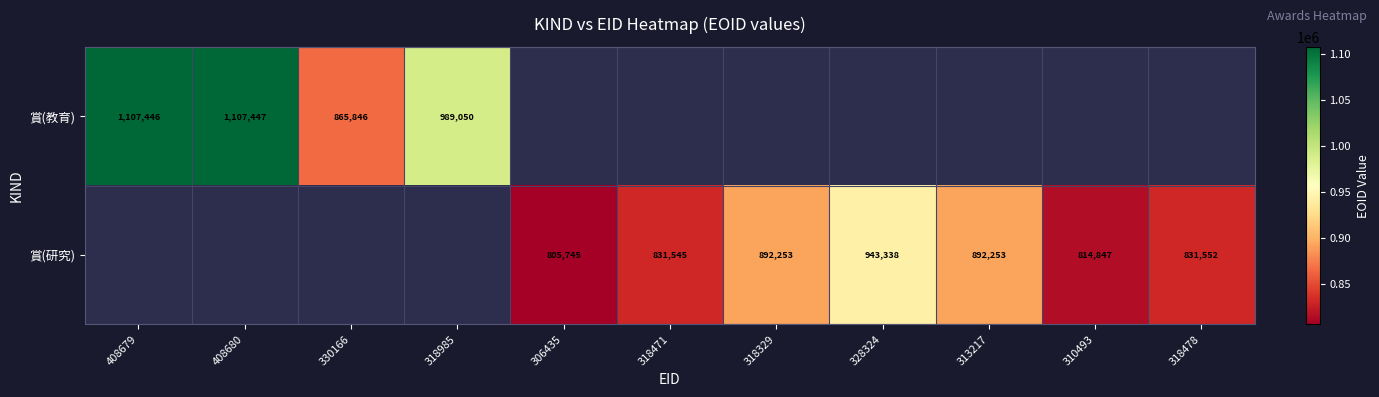

Is the value of 賞(研究) at 318478 greater than the value of 賞(教育) at 318985?

No